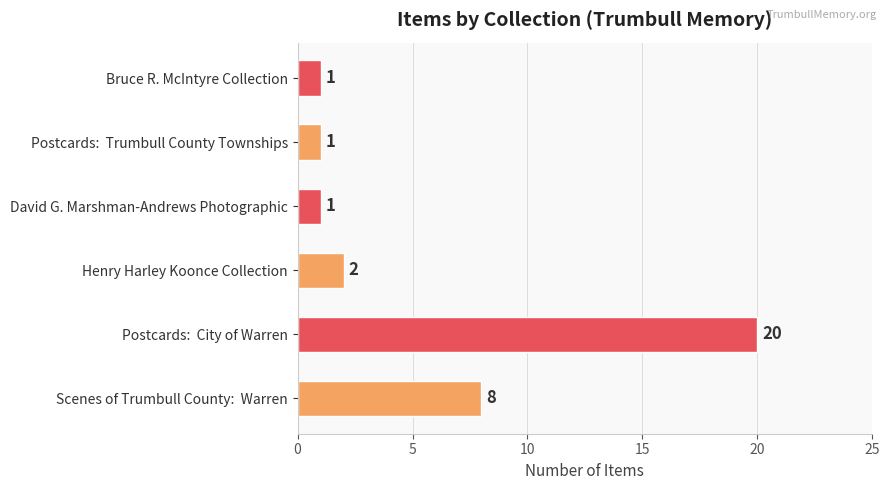

At which category does the chart reach its peak across all series?

Postcards:  City of Warren